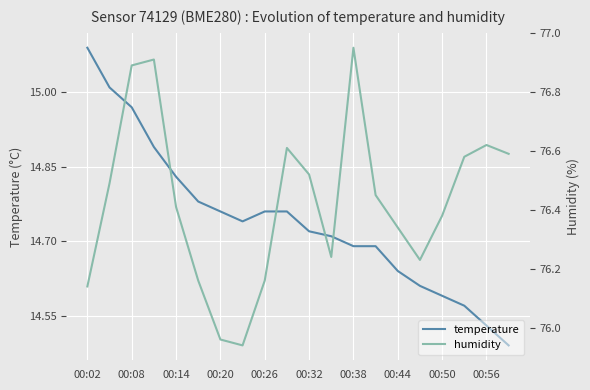

Is this an area chart (filled region under the line)?

No